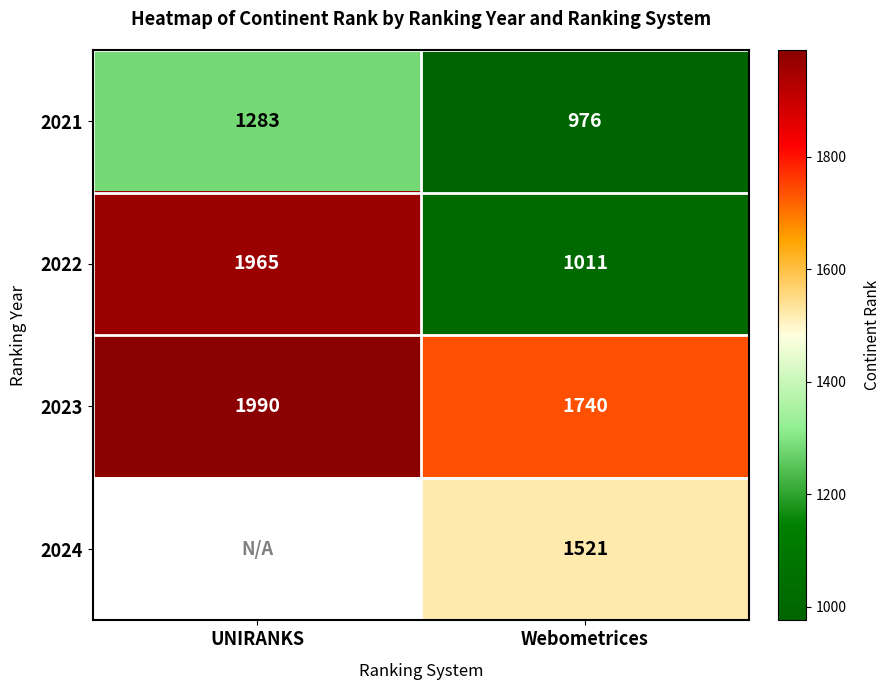

Which category has the lowest value across all series?

Webometrices